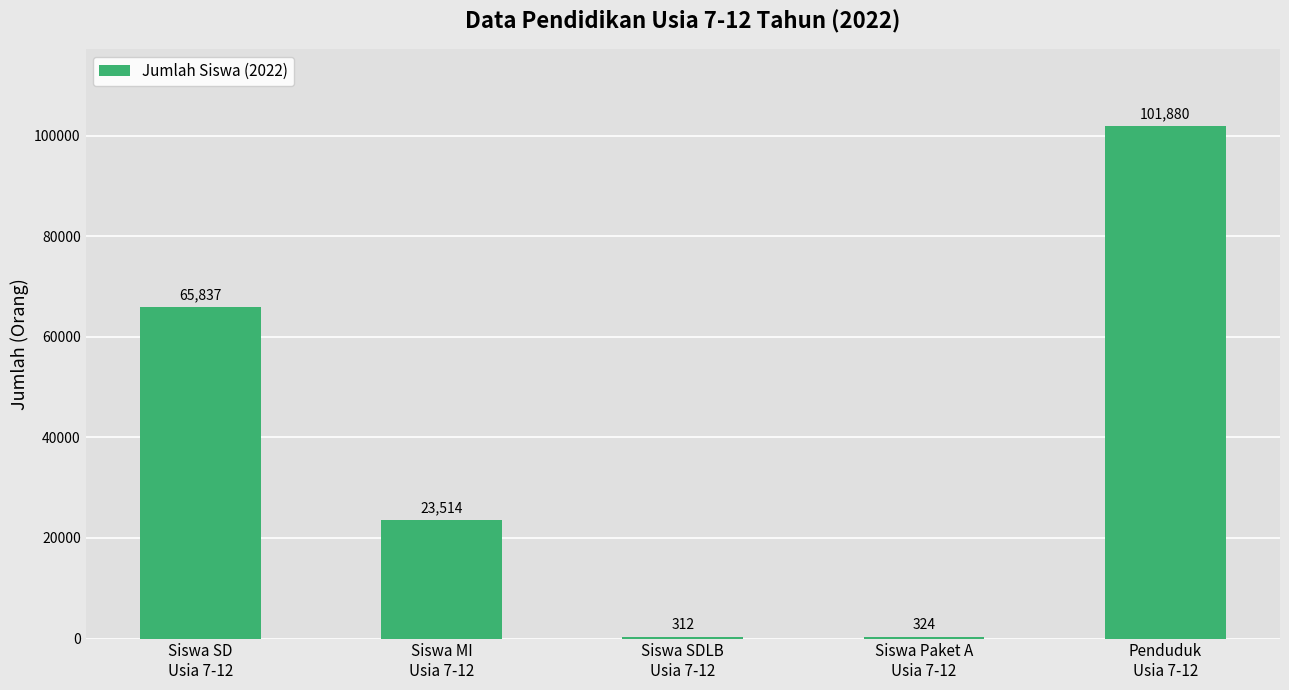

Are the bars horizontal?

No